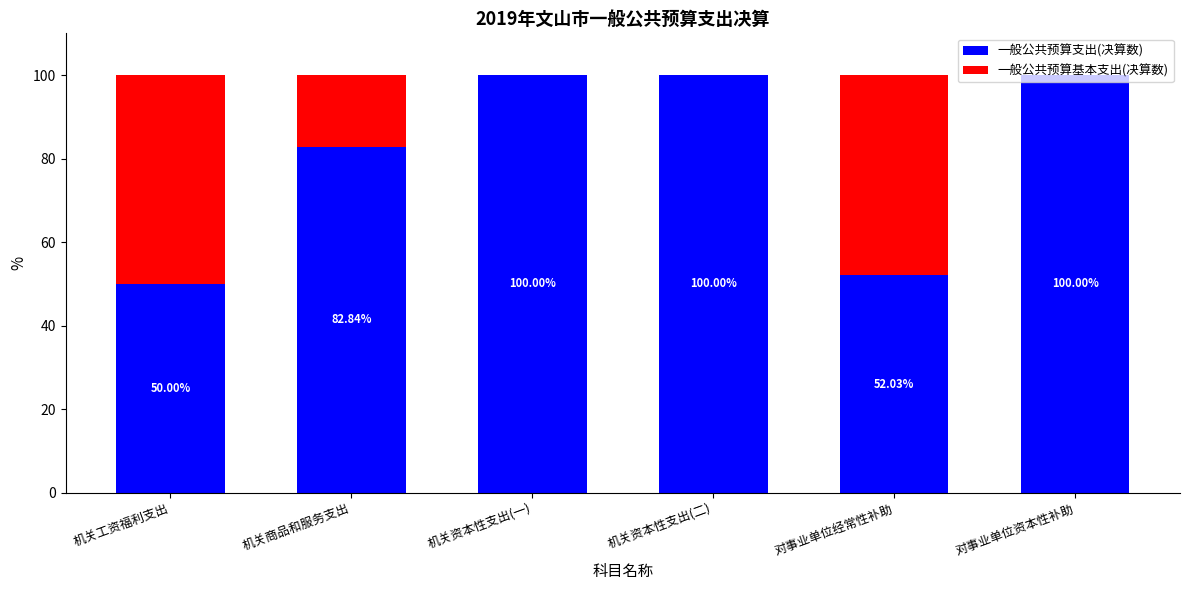

Are the bars grouped side by side (vs. stacked)?

No